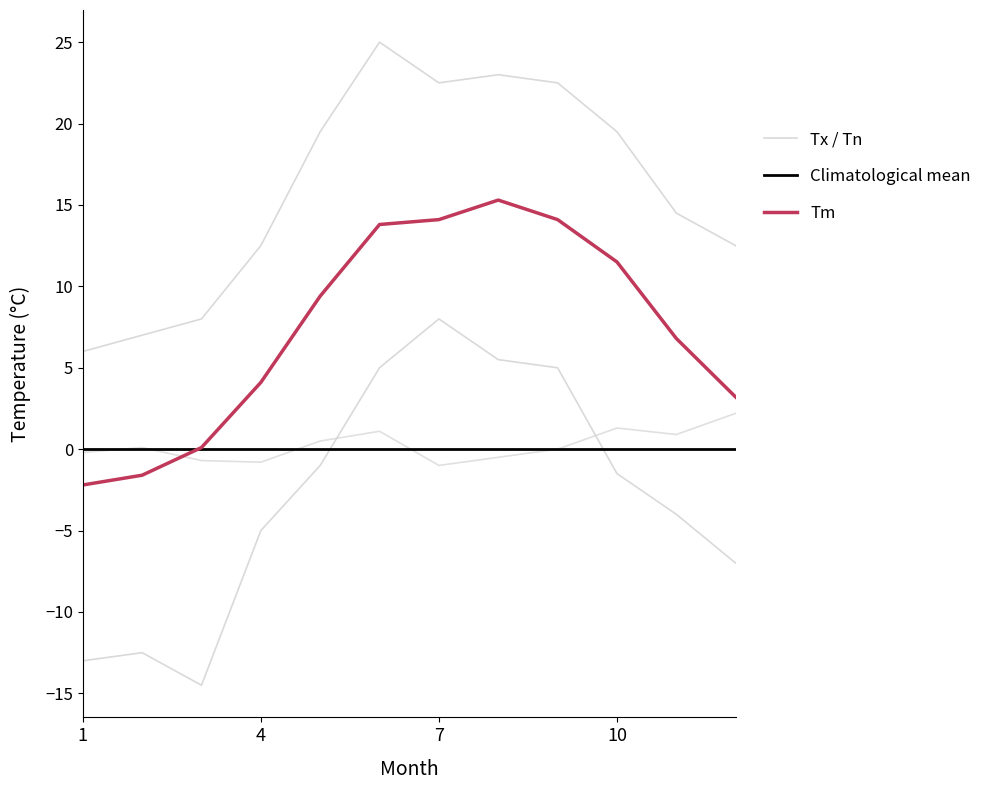

How many lines are shown in the chart?

3